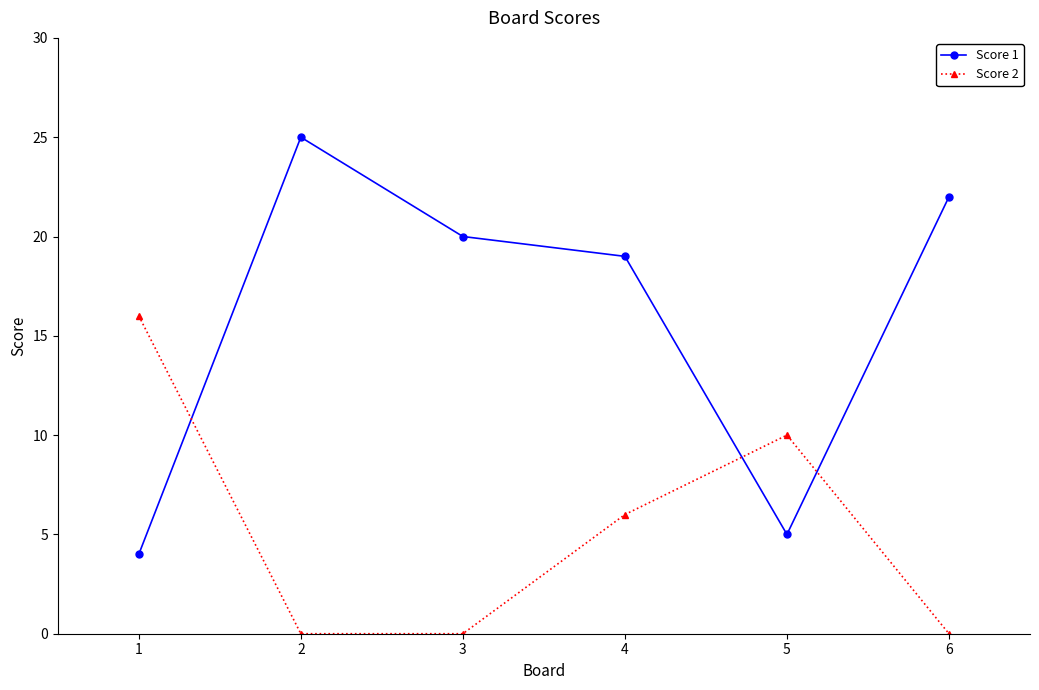

What is the greatest value displayed?

25